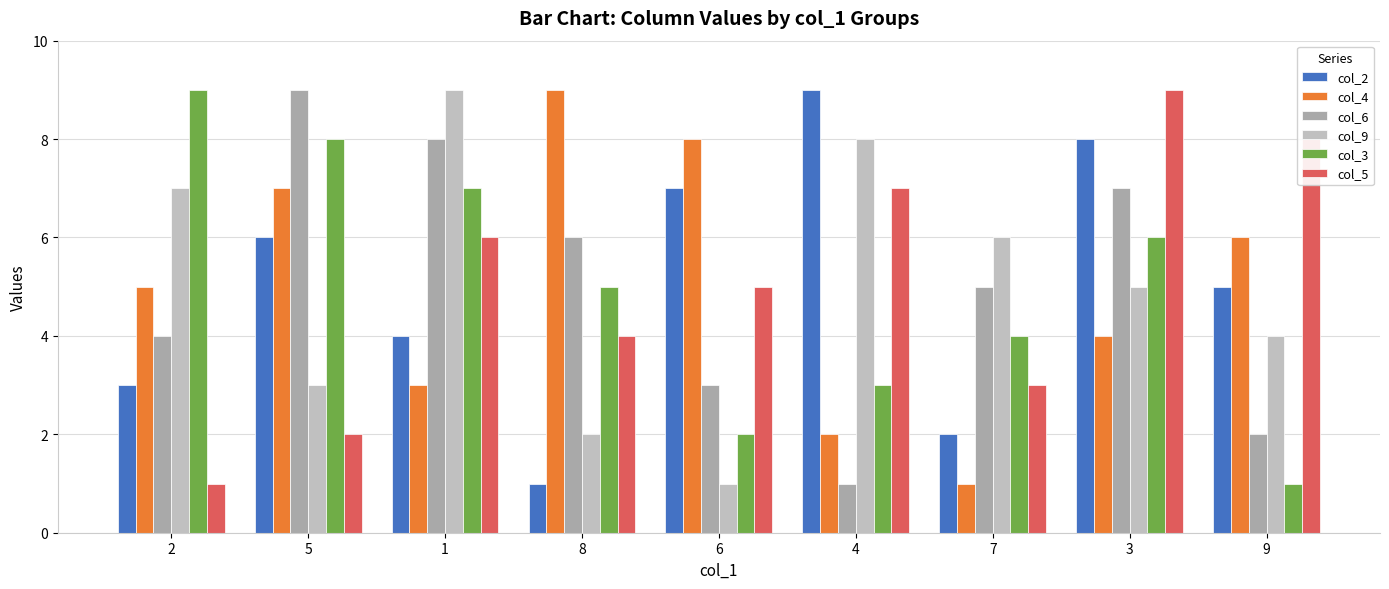

How many distinct data groups are displayed?

6